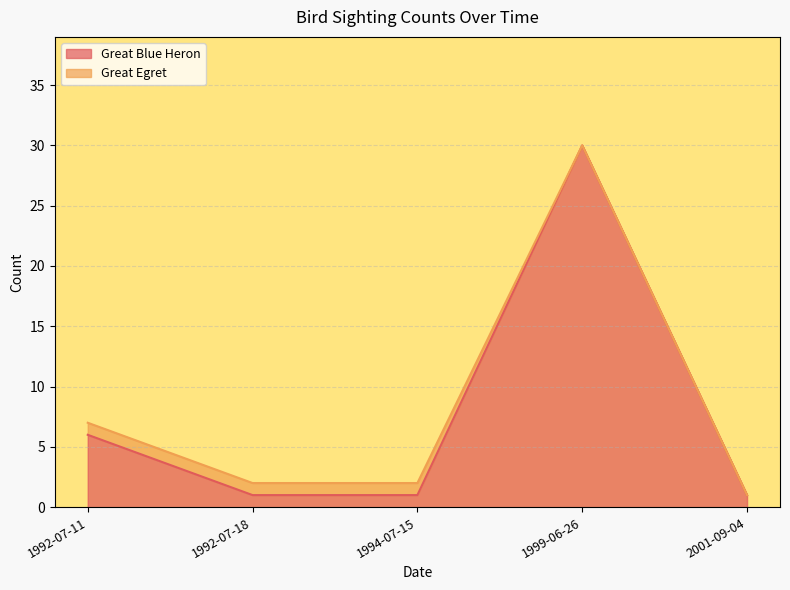

Approximately how many times larger is the value at 1999-06-26 compared to 1992-07-18?

30.0